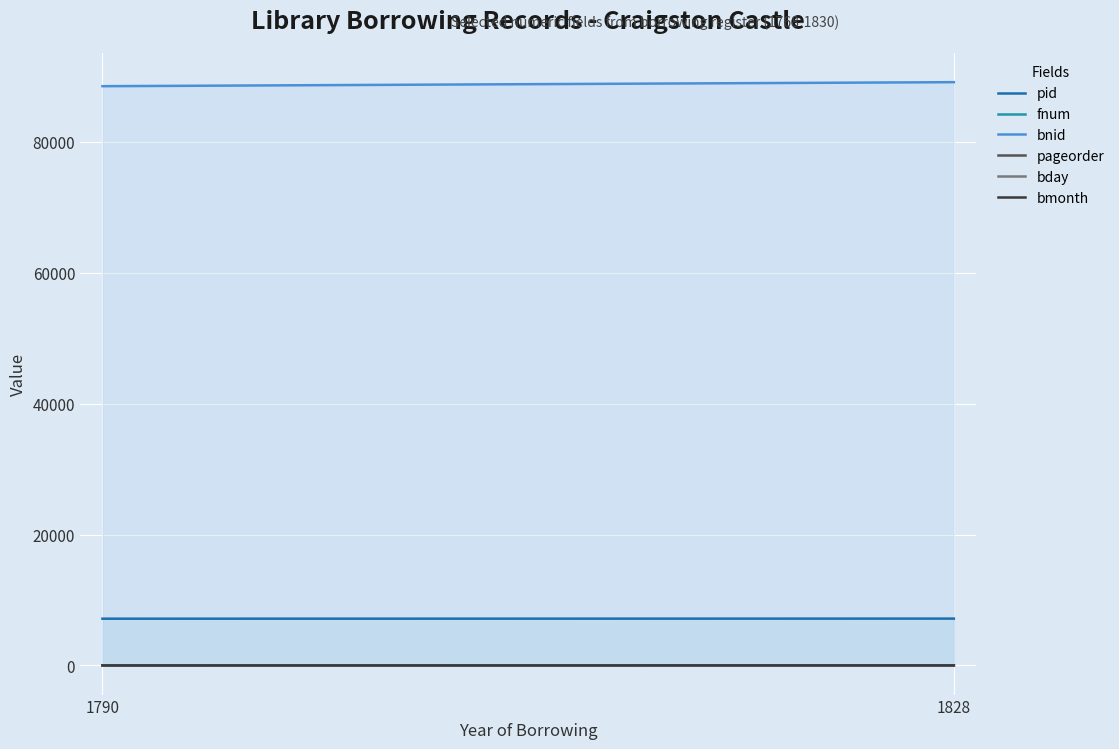

Reading left to right, list all the values displayed in this chart.

pid: 1790=7139	1828=7154
fnum: 1790=16	1828=21
bnid: 1790=88505	1828=89120
pageorder: 1790=5	1828=23
bday: 1790=22	1828=0
bmonth: 1790=2	1828=7